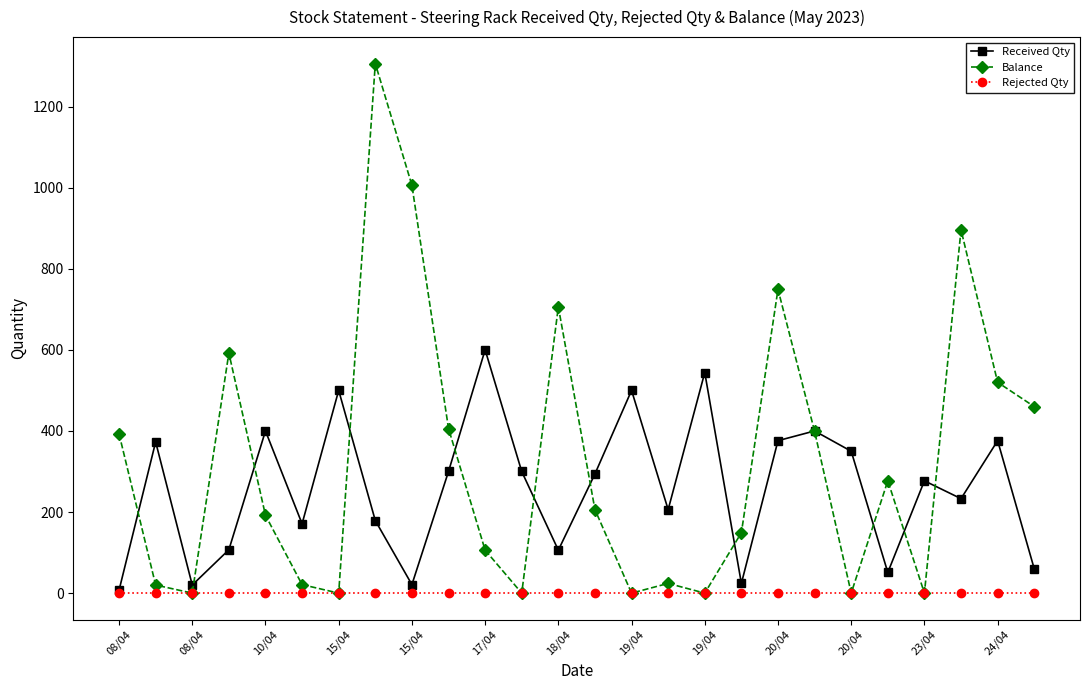

Which series has the largest range (max minus min)?

Balance